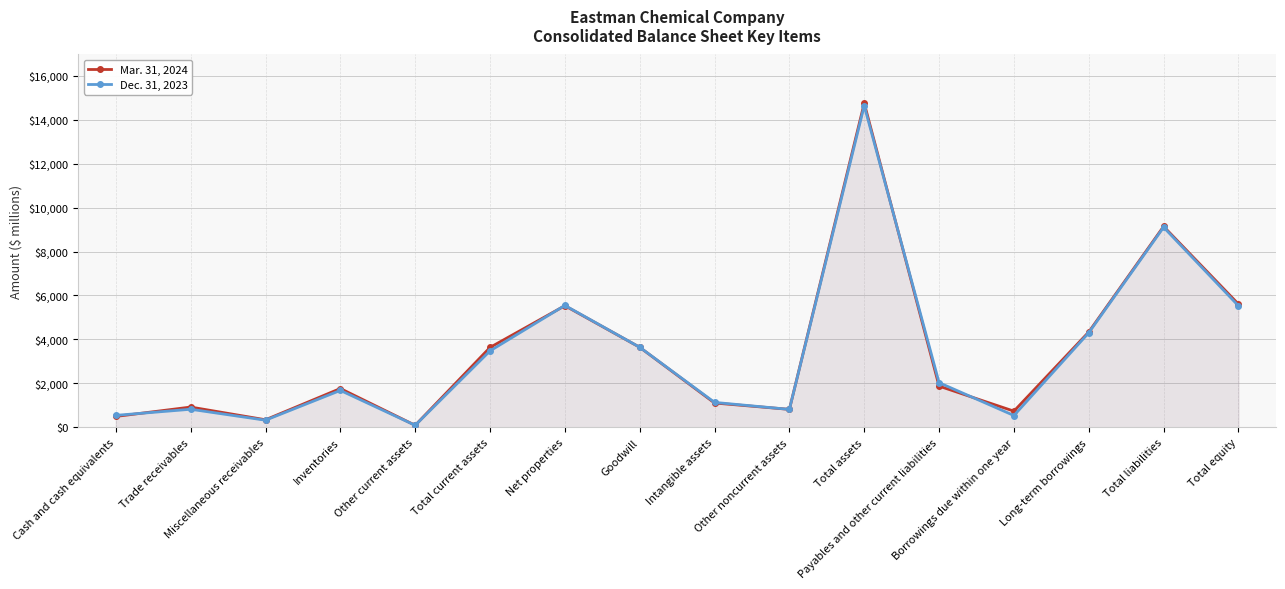

What is the sum of the Dec. 31, 2023 values at Other noncurrent assets and Goodwill?

4466